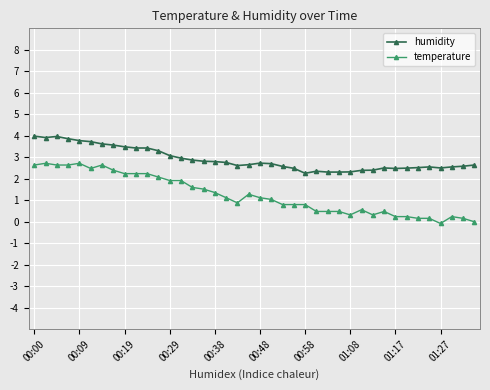

True or false: temperature and humidity cross at least once.

False